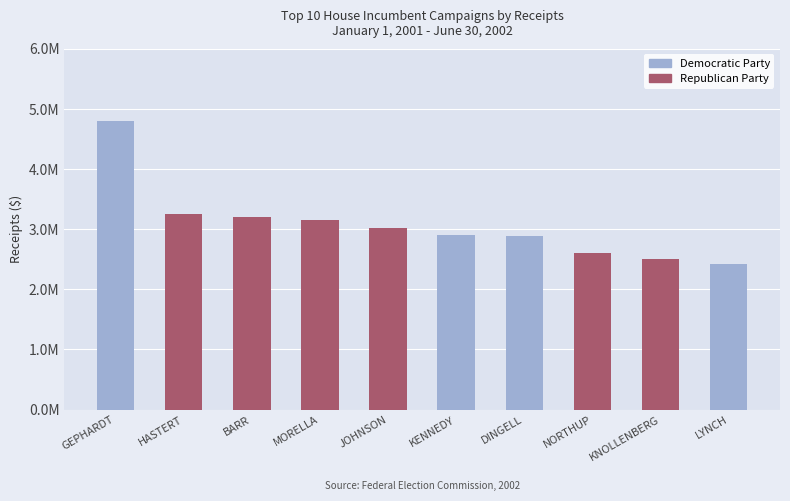

At how many categories does at least one series exceed 2357774?

10